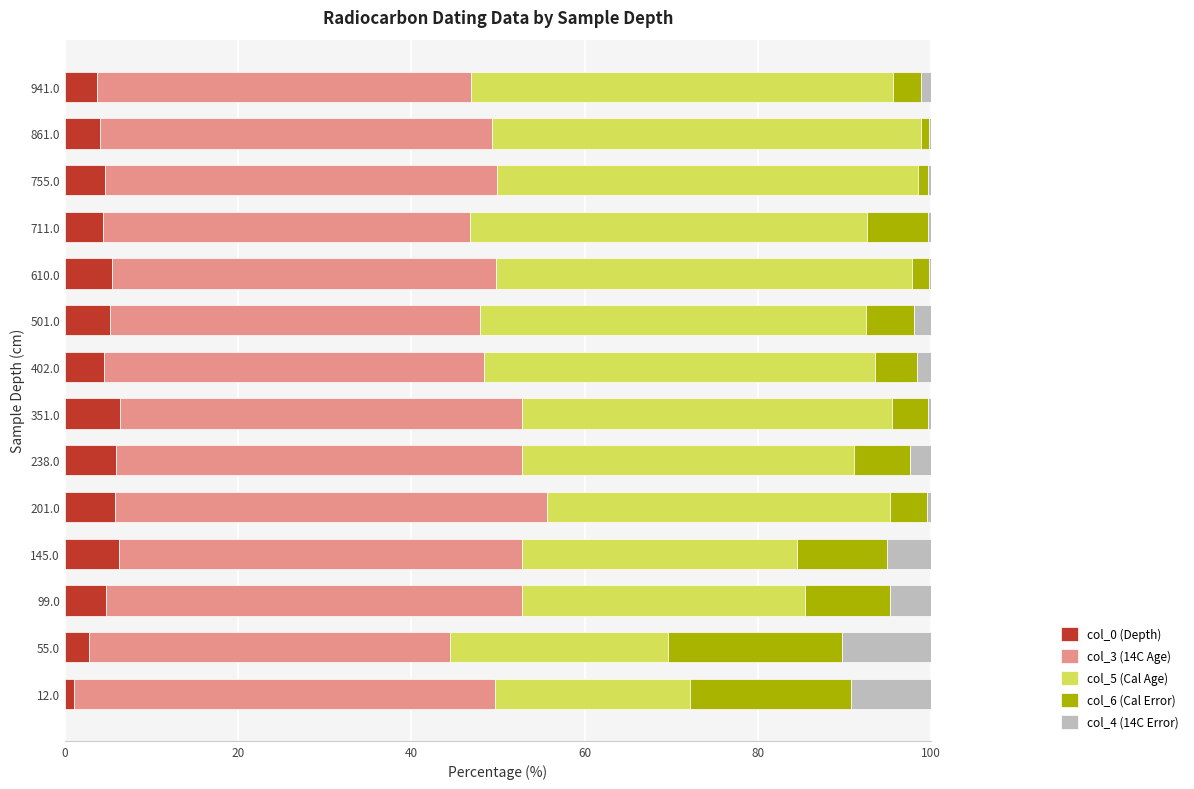

What is the highest value of the col_0 (Depth) series?

6.3